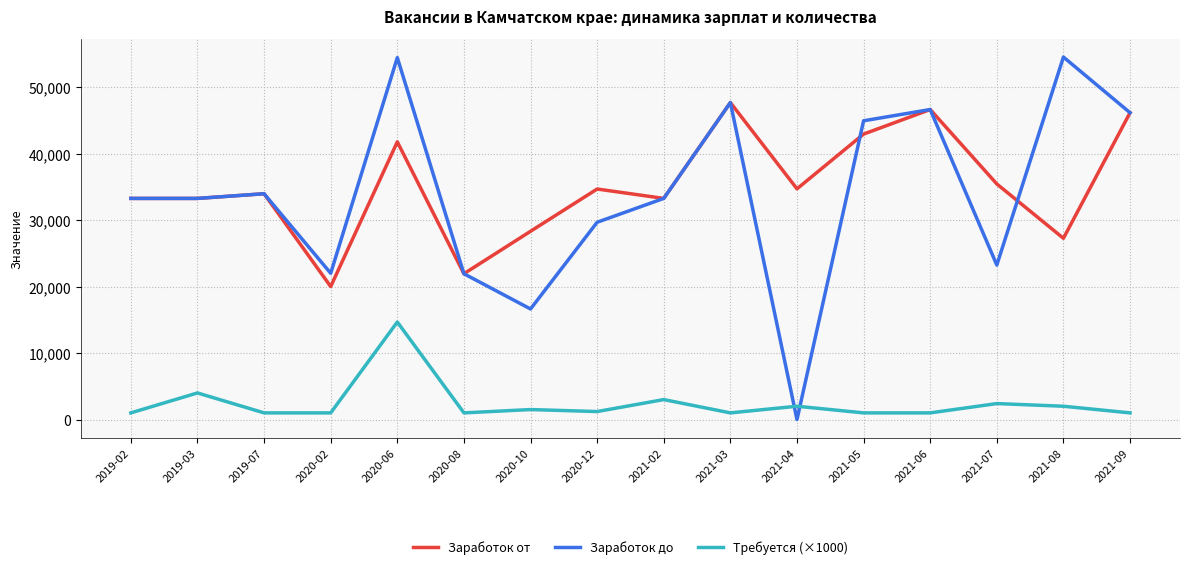

What are all the series names shown in the legend?

Заработок от, Заработок до, Требуется (×1000)